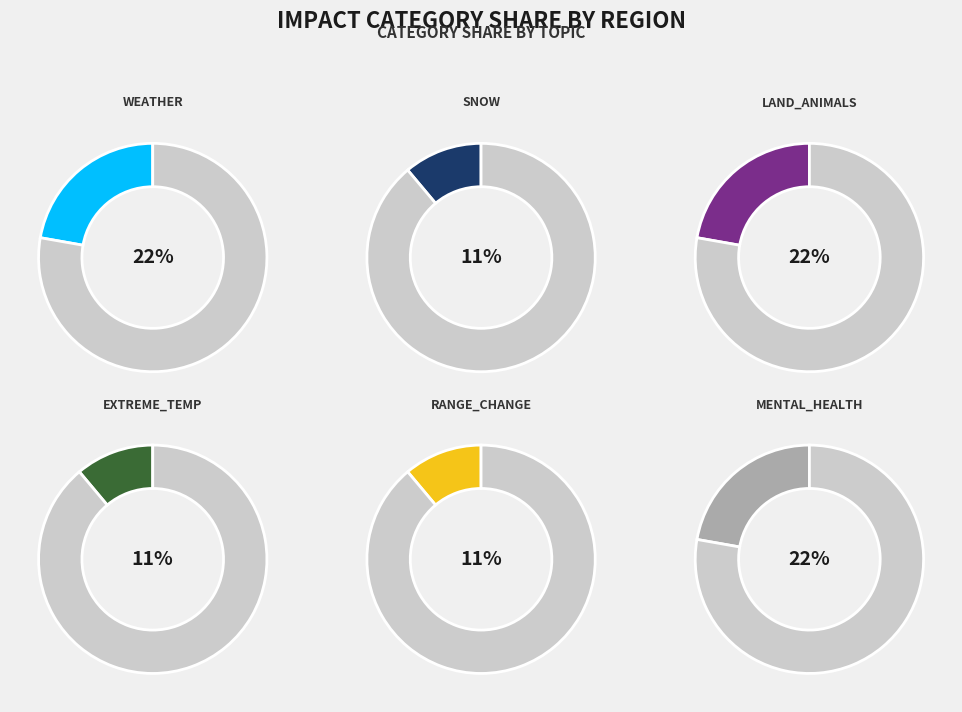

How many slices are in this pie chart?

2